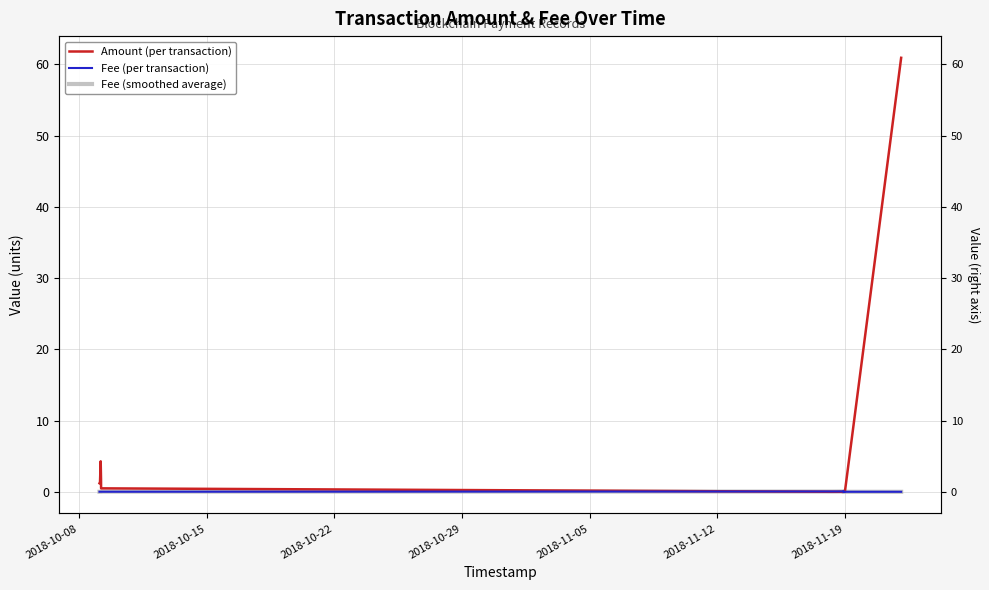

Is this an area chart (filled region under the line)?

No